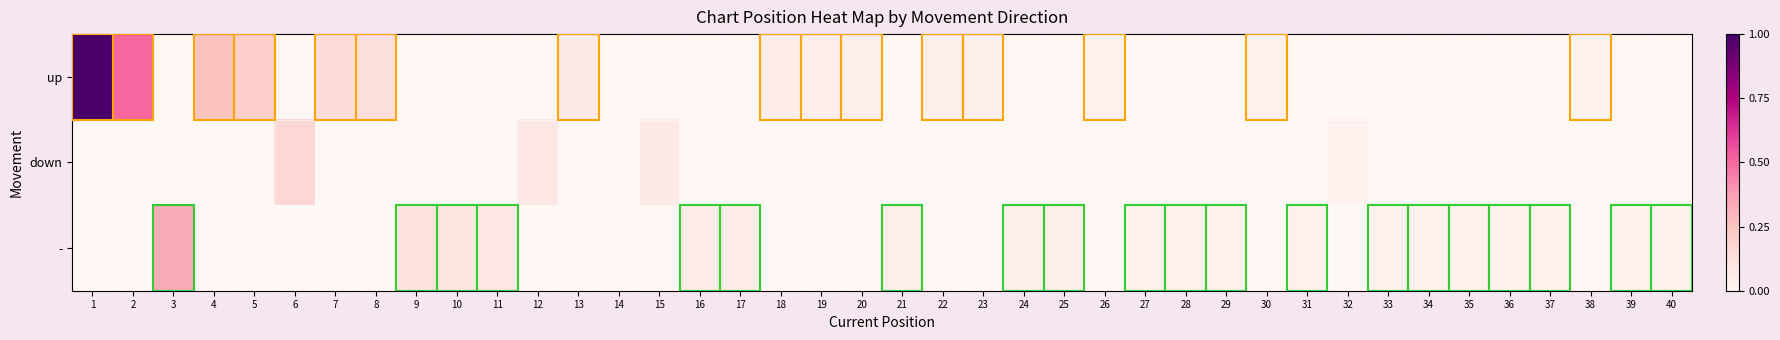

Reading left to right, extract all data points from this chart.

up: 1=1.0	2=0.5	3=0.0	4=0.2	5=0.2	6=0.0	7=0.1	8=0.1	9=0.0	10=0.0	11=0.0	12=0.0	13=0.1	14=0.0	15=0.0	16=0.0	17=0.0	18=0.1	19=0.1	20=0.1	21=0.0	22=0.0	23=0.0	24=0.0	25=0.0	26=0.0	27=0.0	28=0.0	29=0.0	30=0.0	31=0.0	32=0.0	33=0.0	34=0.0	35=0.0	36=0.0	37=0.0	38=0.0	39=0.0	40=0.0
down: 1=0.0	2=0.0	3=0.0	4=0.0	5=0.0	6=0.2	7=0.0	8=0.0	9=0.0	10=0.0	11=0.0	12=0.1	13=0.0	14=0.0	15=0.1	16=0.0	17=0.0	18=0.0	19=0.0	20=0.0	21=0.0	22=0.0	23=0.0	24=0.0	25=0.0	26=0.0	27=0.0	28=0.0	29=0.0	30=0.0	31=0.0	32=0.0	33=0.0	34=0.0	35=0.0	36=0.0	37=0.0	38=0.0	39=0.0	40=0.0
-: 1=0.0	2=0.0	3=0.3	4=0.0	5=0.0	6=0.0	7=0.0	8=0.0	9=0.1	10=0.1	11=0.1	12=0.0	13=0.0	14=0.0	15=0.0	16=0.1	17=0.1	18=0.0	19=0.0	20=0.0	21=0.0	22=0.0	23=0.0	24=0.0	25=0.0	26=0.0	27=0.0	28=0.0	29=0.0	30=0.0	31=0.0	32=0.0	33=0.0	34=0.0	35=0.0	36=0.0	37=0.0	38=0.0	39=0.0	40=0.0